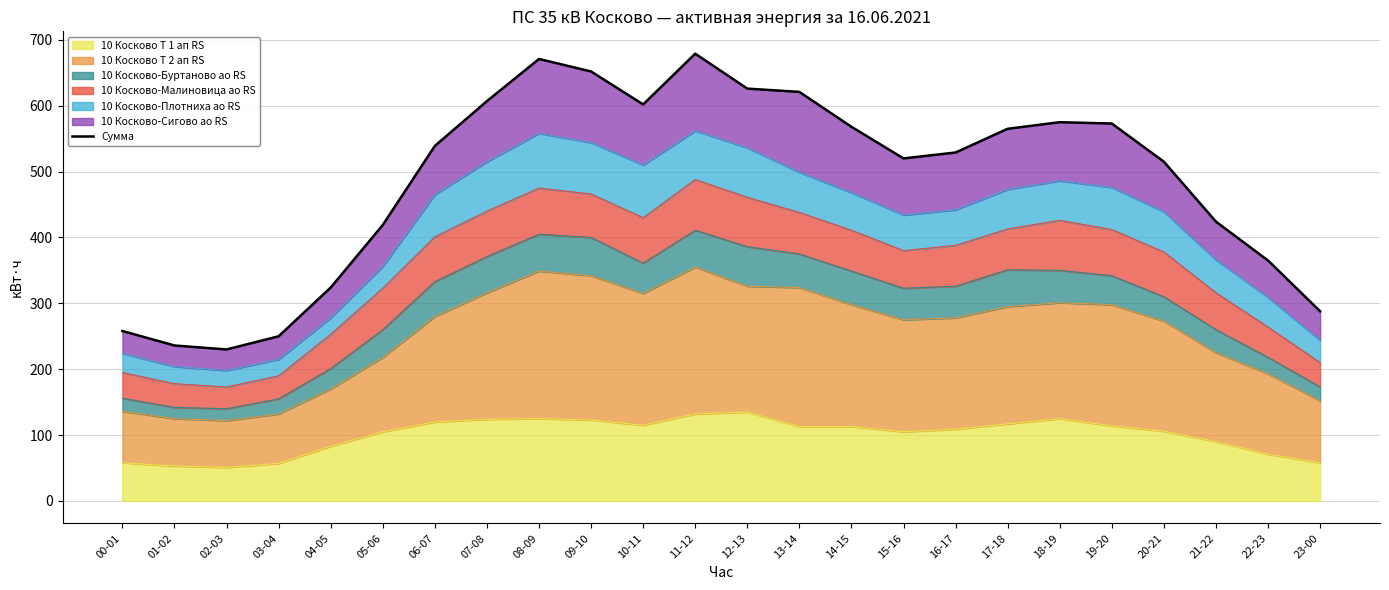

List the labels in order of value, smallest first.

02-03, 01-02, 03-04, 00-01, 23-00, 04-05, 22-23, 05-06, 21-22, 20-21, 15-16, 16-17, 06-07, 17-18, 14-15, 19-20, 18-19, 10-11, 07-08, 13-14, 12-13, 09-10, 08-09, 11-12